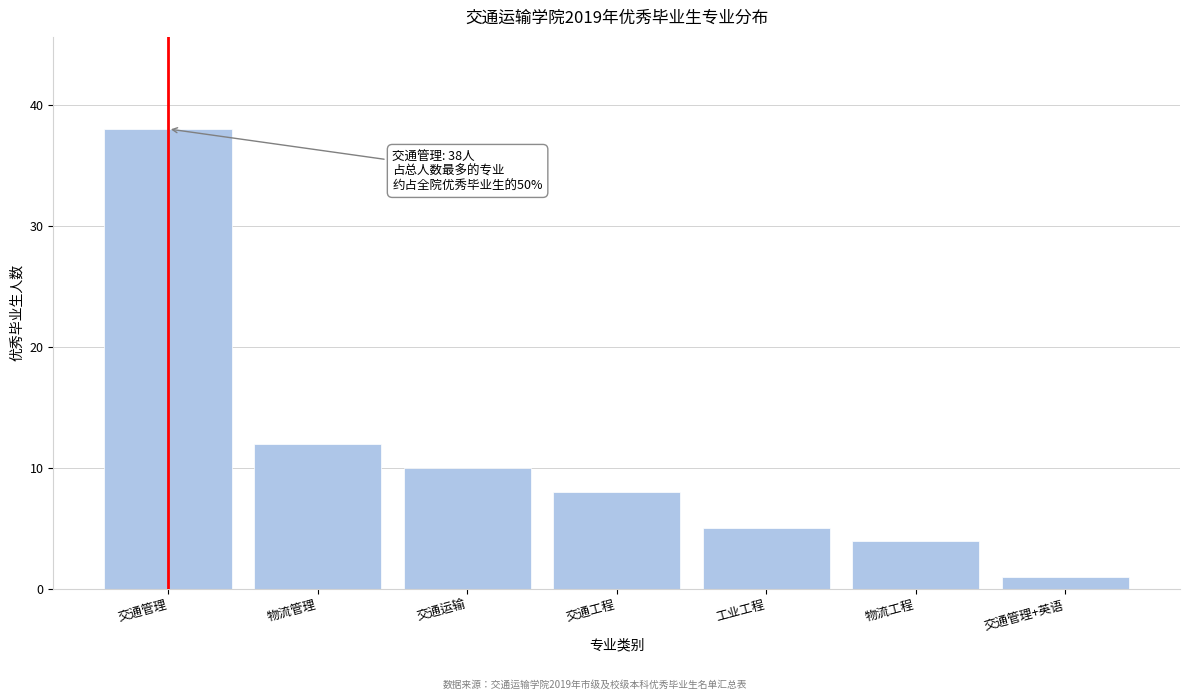

Reading left to right, what are all the values shown in this chart?

38	12	10	8	5	4	1